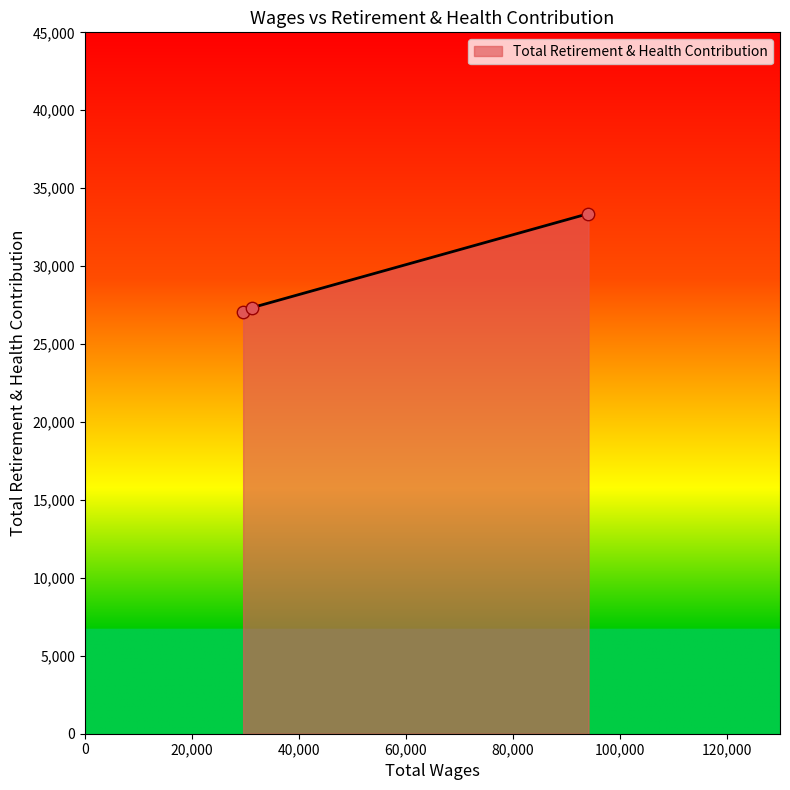

What is the ratio of the value at 31343.0 to the value at 29596.0?

1.0